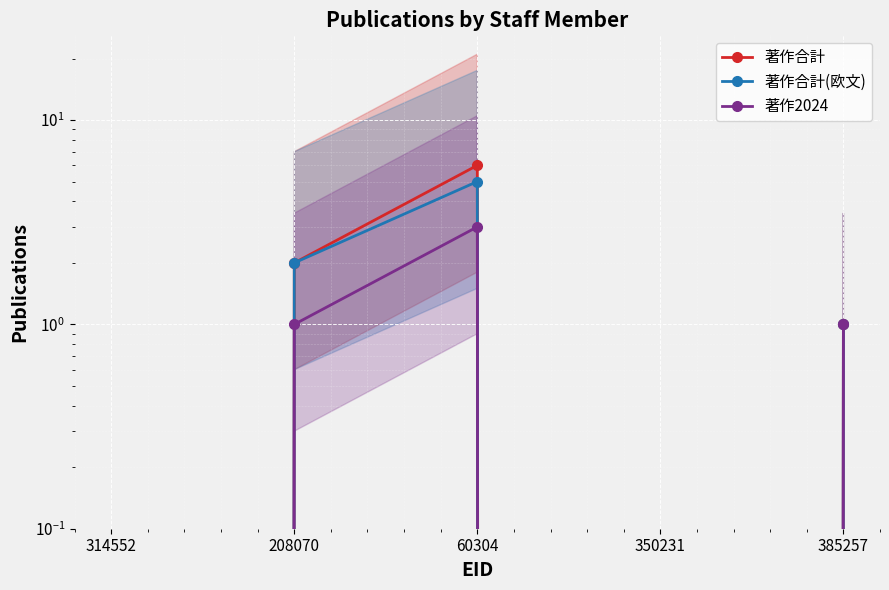

What position from the left is 208070?

2